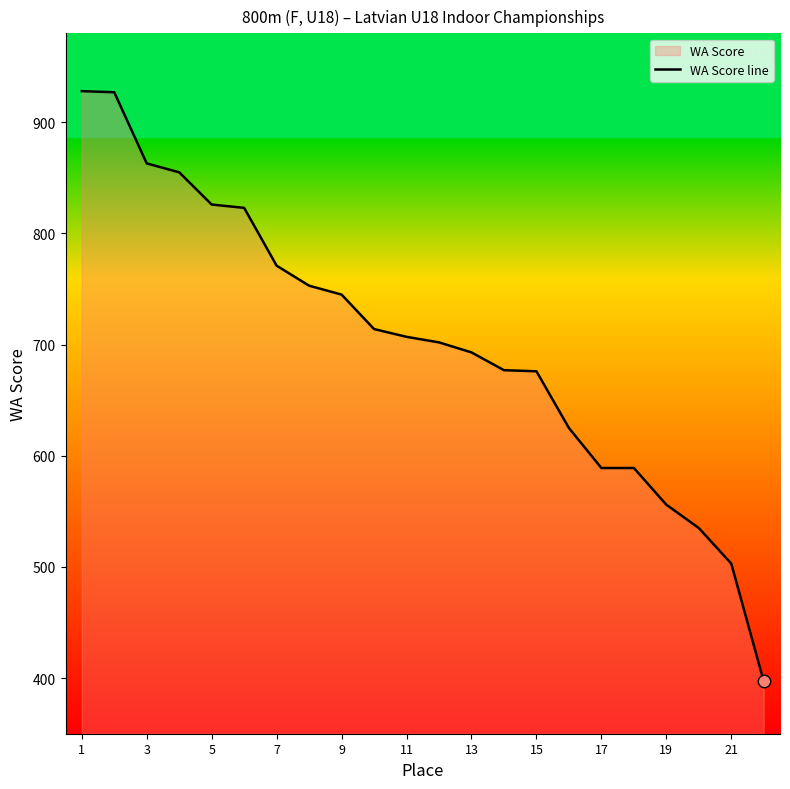

Between 3 and 15, which is larger?

3